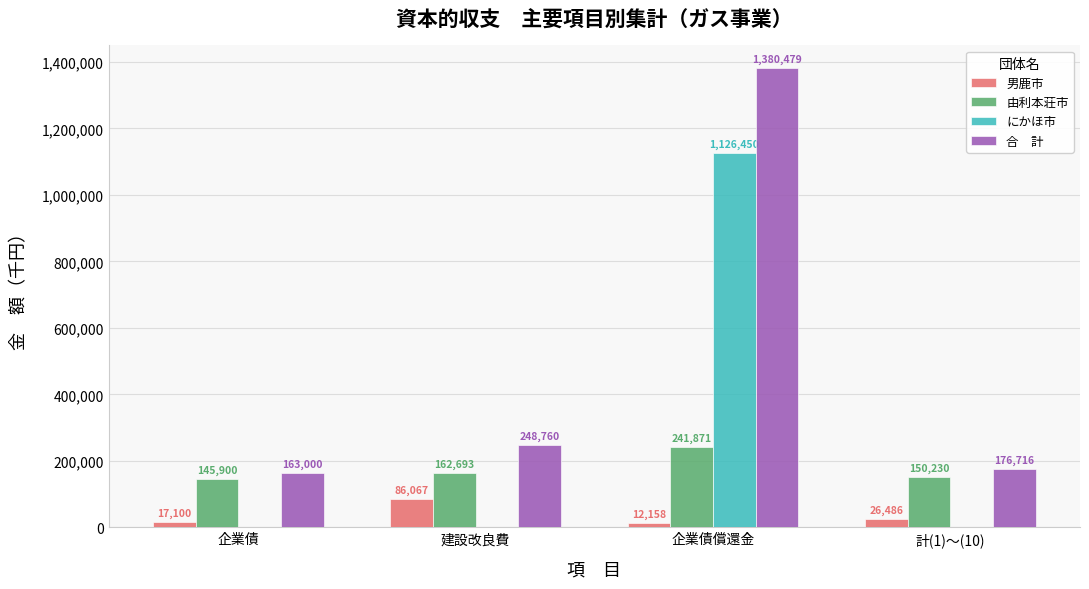

Which category has the highest value across all series?

企業債償還金